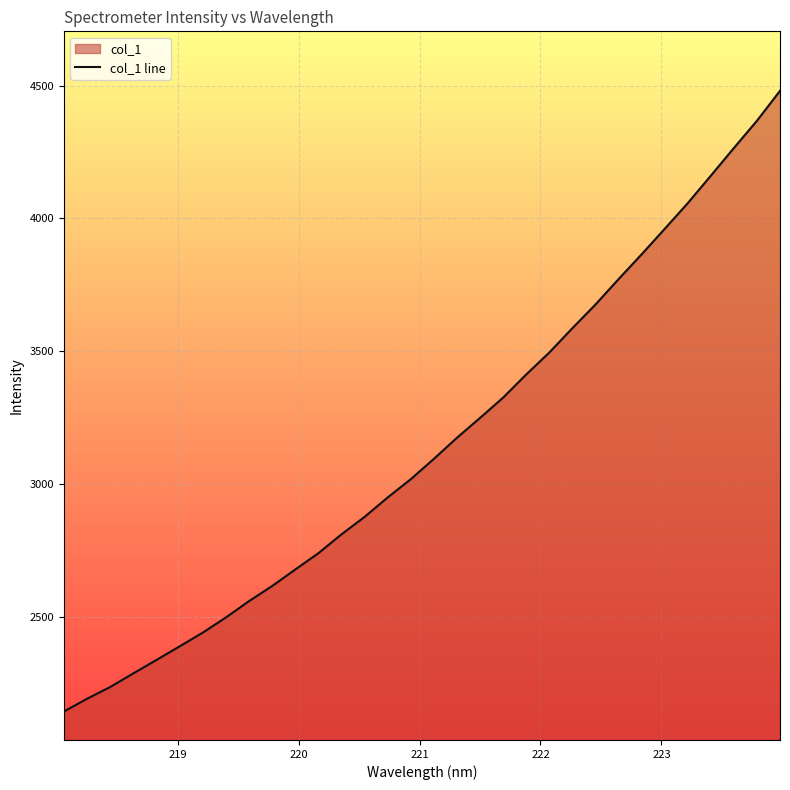

What is the maximum value shown in the chart?

4480.1